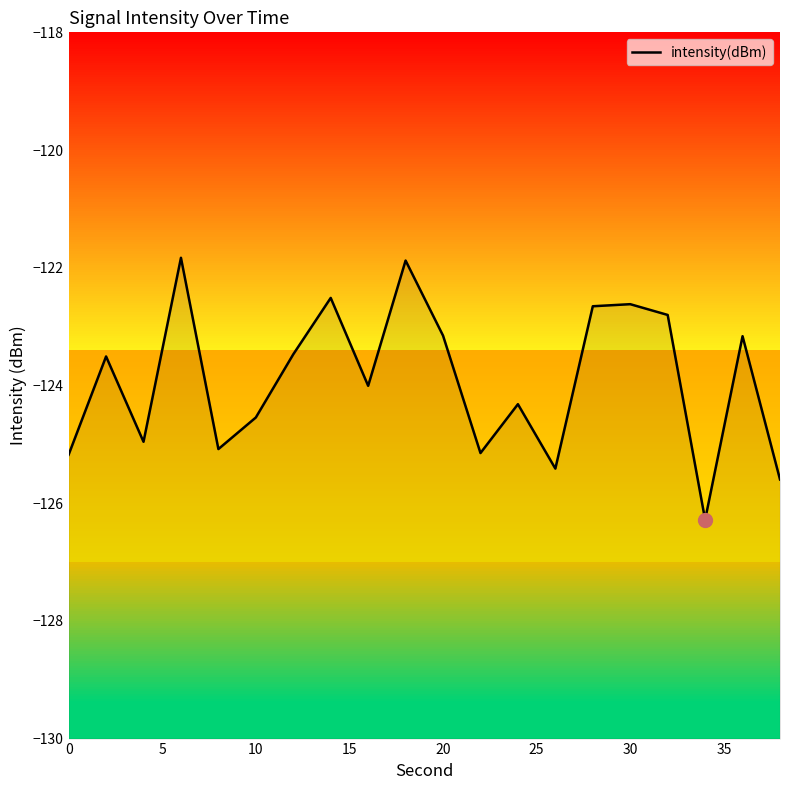

The value at 11 is -179.5. True or false?

False